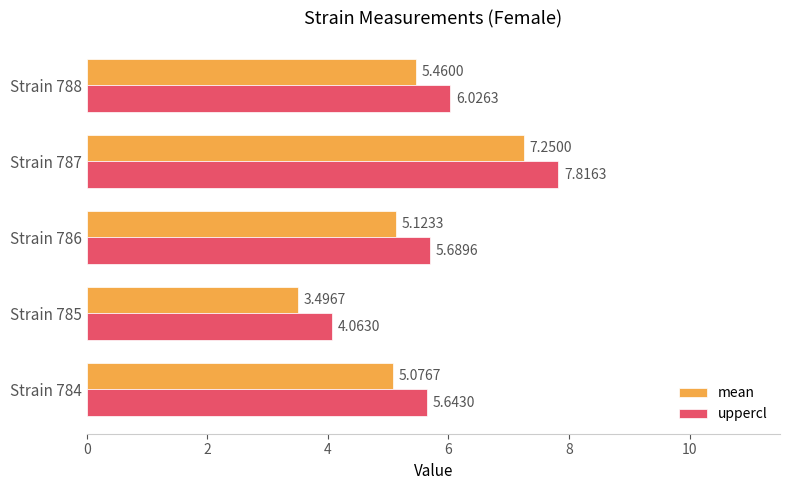

Rank the categories by uppercl value from highest to lowest.

Strain 787, Strain 788, Strain 786, Strain 784, Strain 785